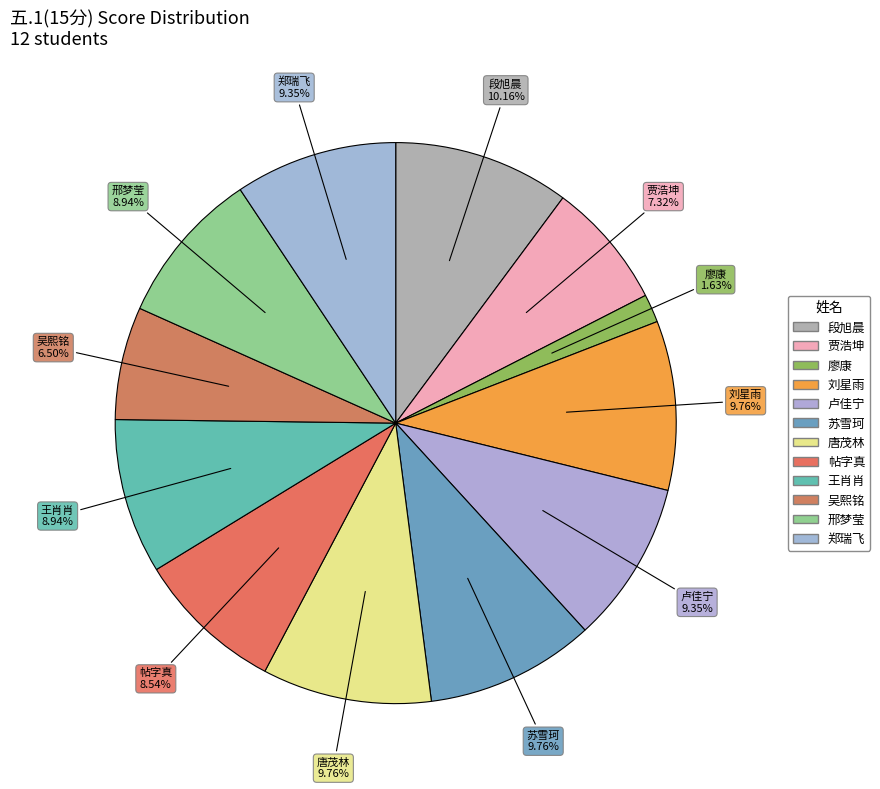

What percentage is NOT represented by 卢佳宁?

90.7%